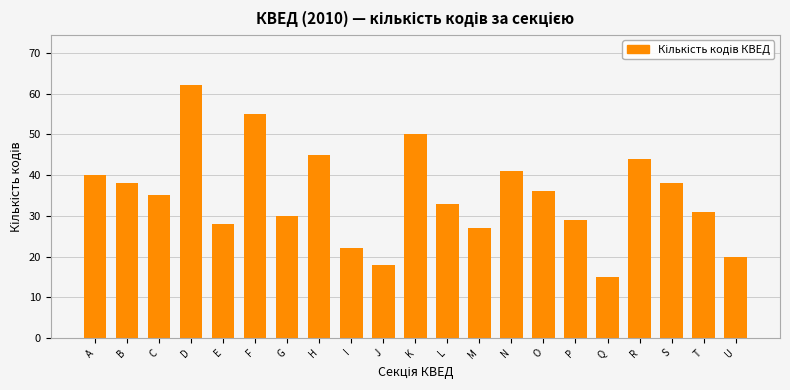

Reading left to right, transcribe all the data shown in this chart.

40	38	35	62	28	55	30	45	22	18	50	33	27	41	36	29	15	44	38	31	20